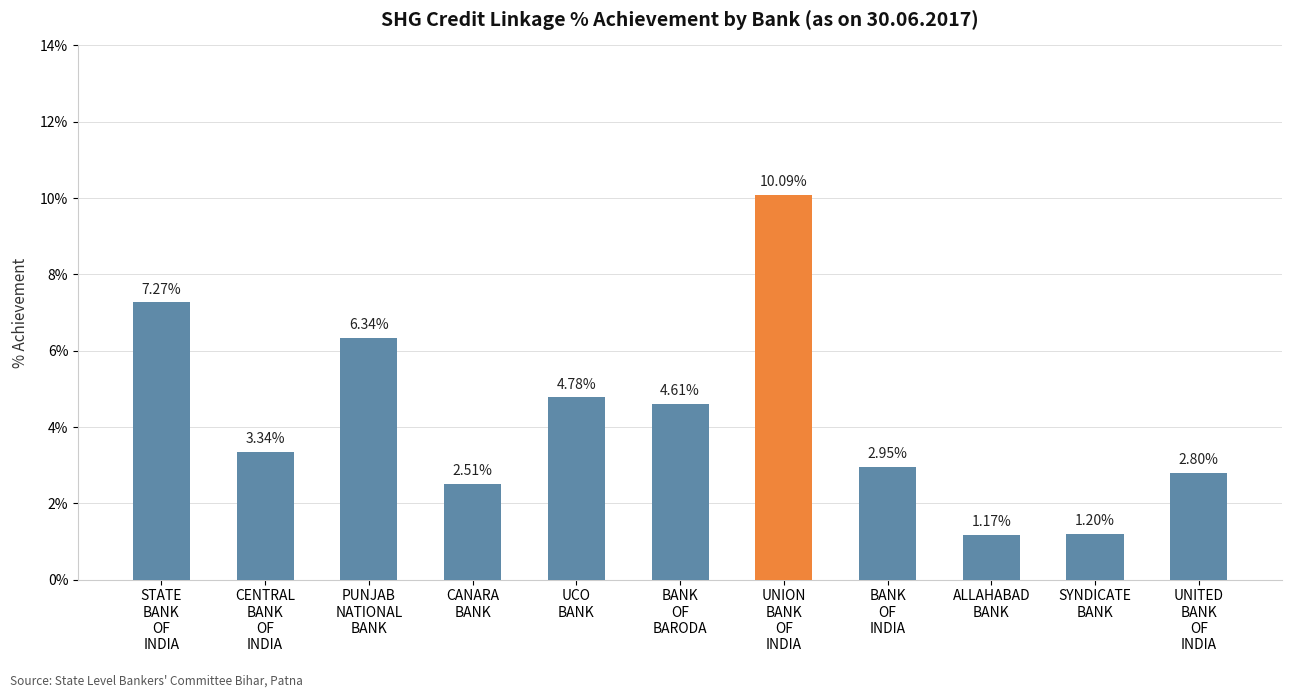

How many bars are there in total?

11